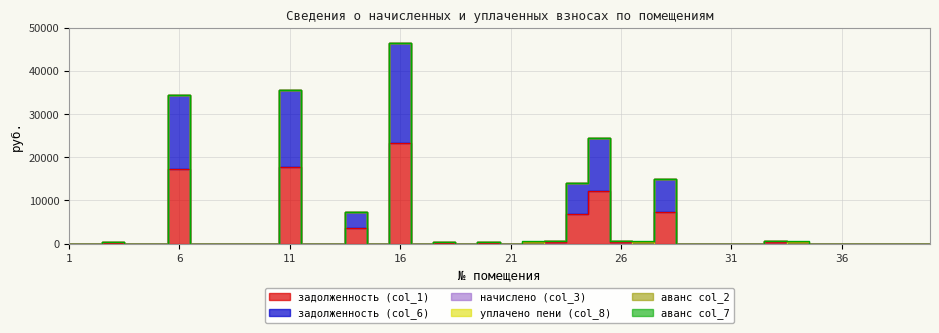

How many times do аванс col_7 and задолженность (col_1) cross each other?

17